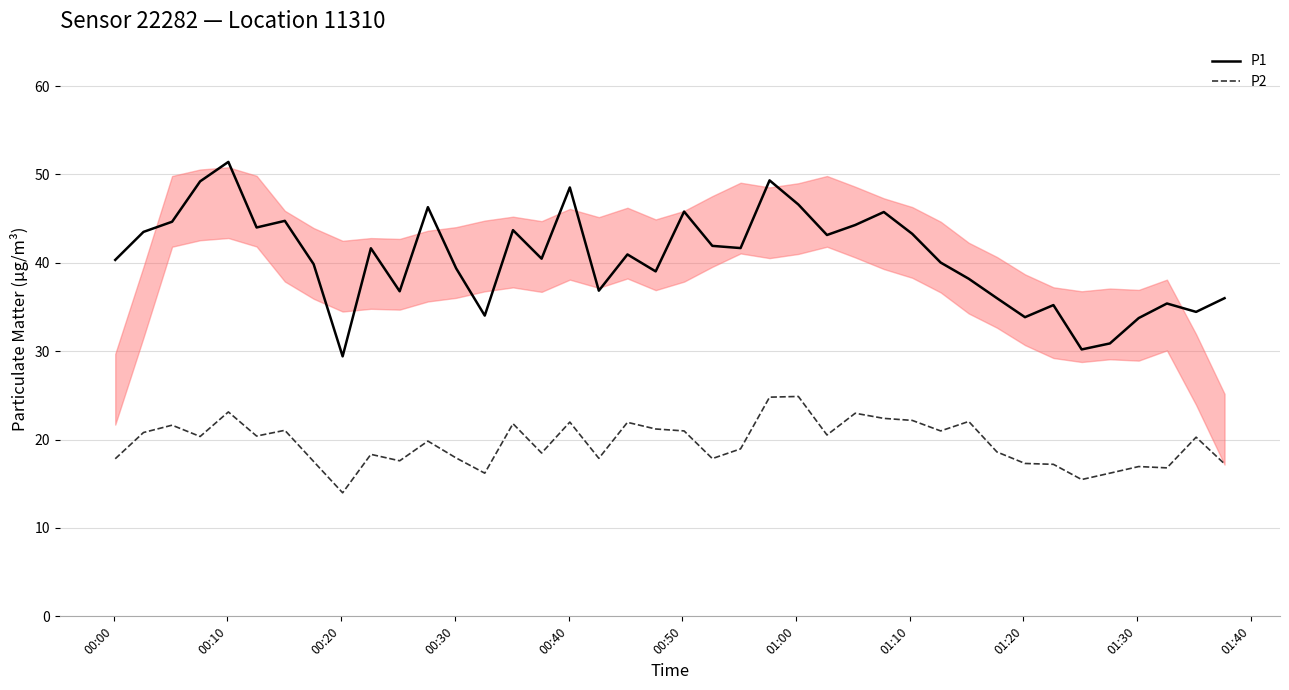

In P2, how many points are lower than both neighbors (excluding endpoints)?

12